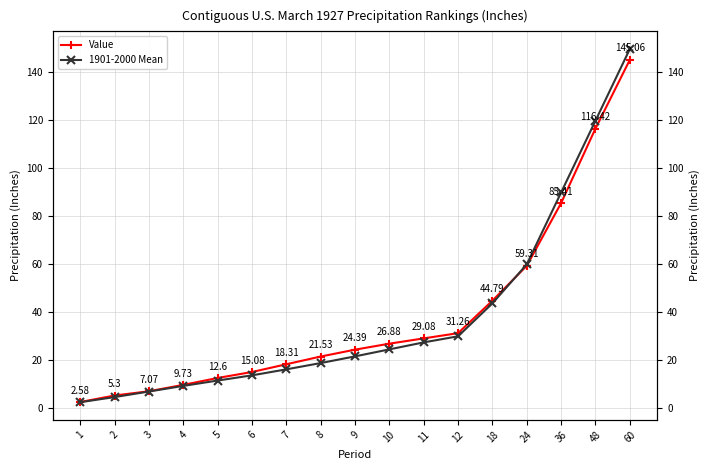

Which series changed the most between 3 and 36?

1901-2000 Mean